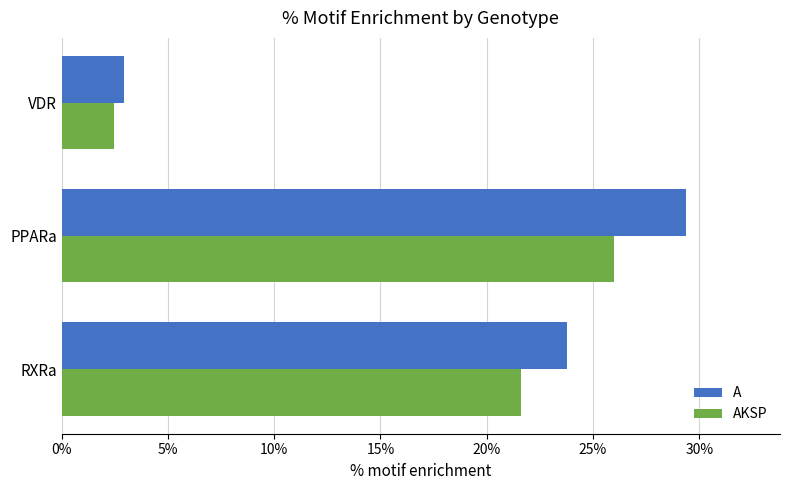

At how many categories does at least one series exceed 28?

1